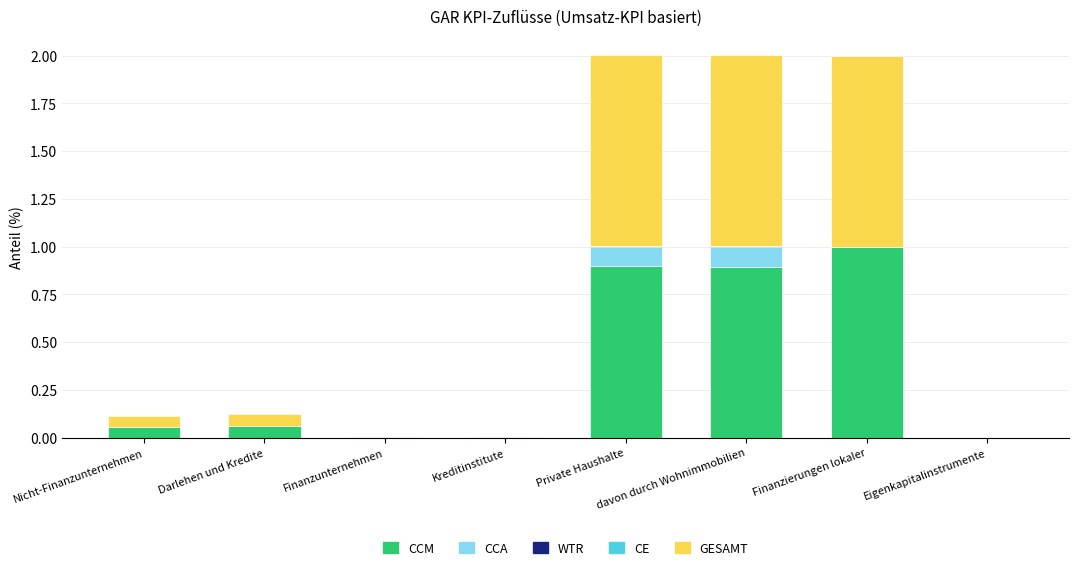

The CCM series shows 0.9 at davon durch Wohnimmobilien. True or false?

True